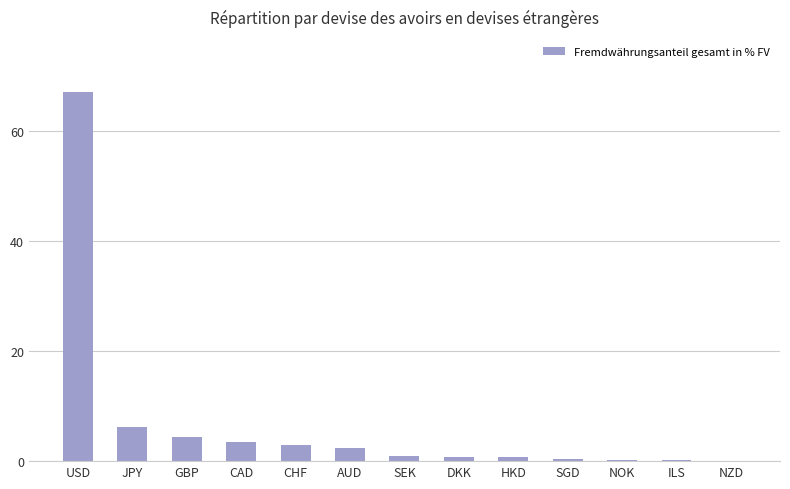

What is the greatest value displayed?

67.1